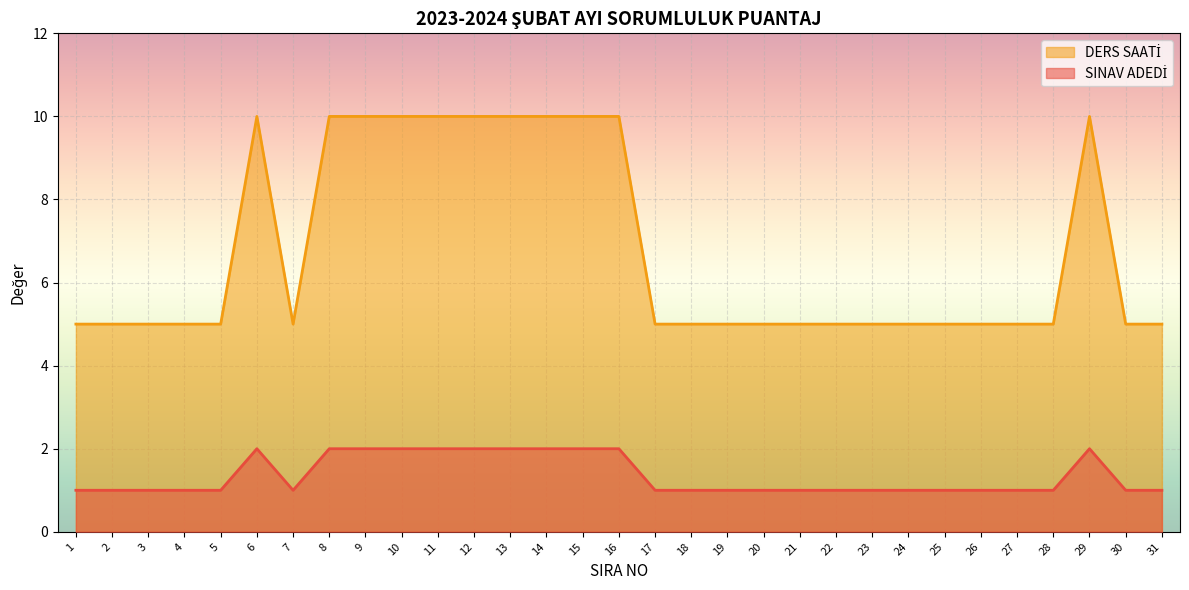

Reading left to right, transcribe all the data shown in this chart.

SINAV ADEDİ: 1=5	2=5	3=5	4=5	5=5	6=10	7=5	8=10	9=10	10=10	11=10	12=10	13=10	14=10	15=10	16=10	17=5	18=5	19=5	20=5	21=5	22=5	23=5	24=5	25=5	26=5	27=5	28=5	29=10	30=5	31=5
DERS SAATİ: 1=1	2=1	3=1	4=1	5=1	6=2	7=1	8=2	9=2	10=2	11=2	12=2	13=2	14=2	15=2	16=2	17=1	18=1	19=1	20=1	21=1	22=1	23=1	24=1	25=1	26=1	27=1	28=1	29=2	30=1	31=1